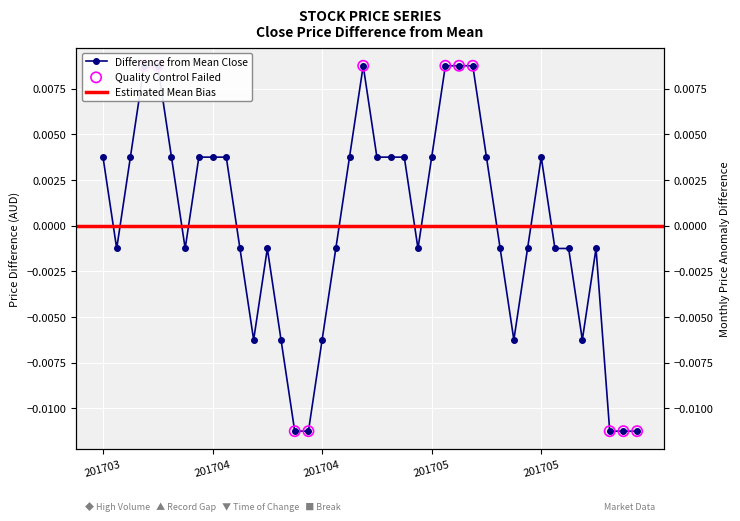

Which has a higher value, 20170405 or 20170524?

20170405